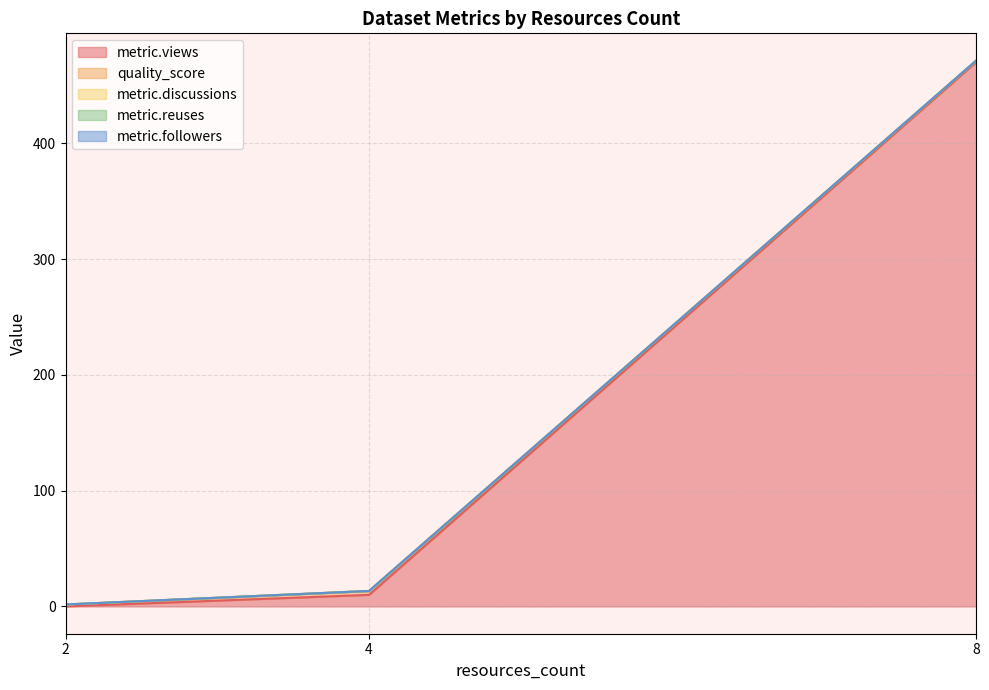

Rank the series at 4 from highest to lowest value.

quality_score, metric.views, metric.discussions, metric.reuses, metric.followers